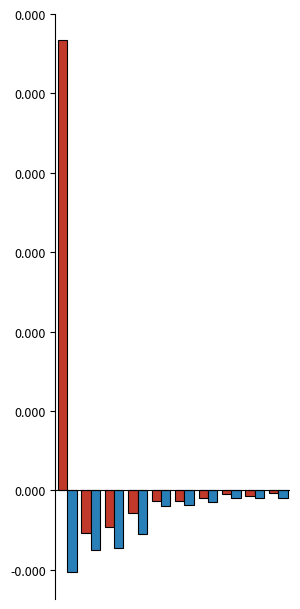

Does the chart contain any negative values?

Yes